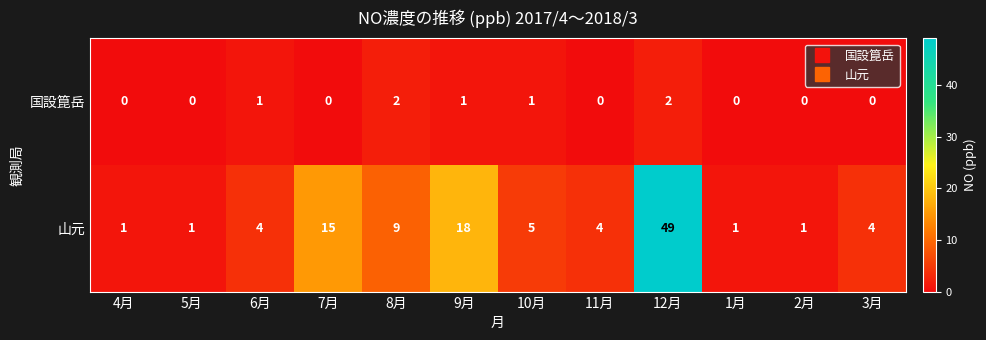

Which series has the largest total across all categories?

山元